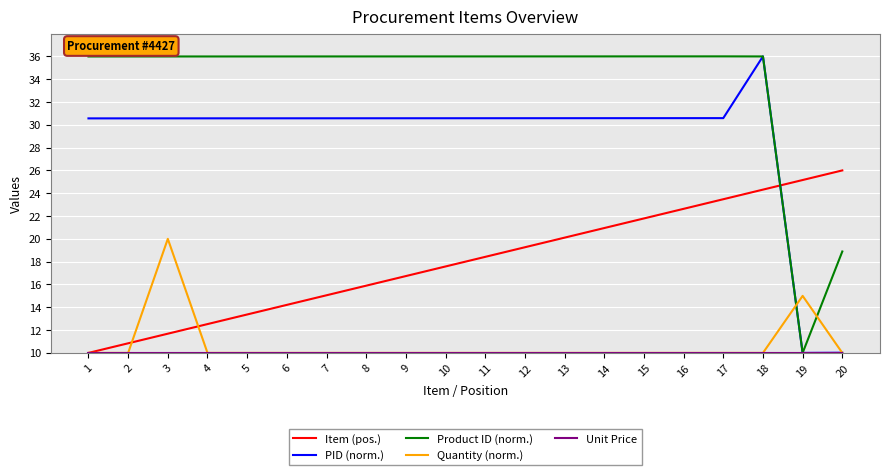

What is the minimum value for Item (pos.)?

10.0